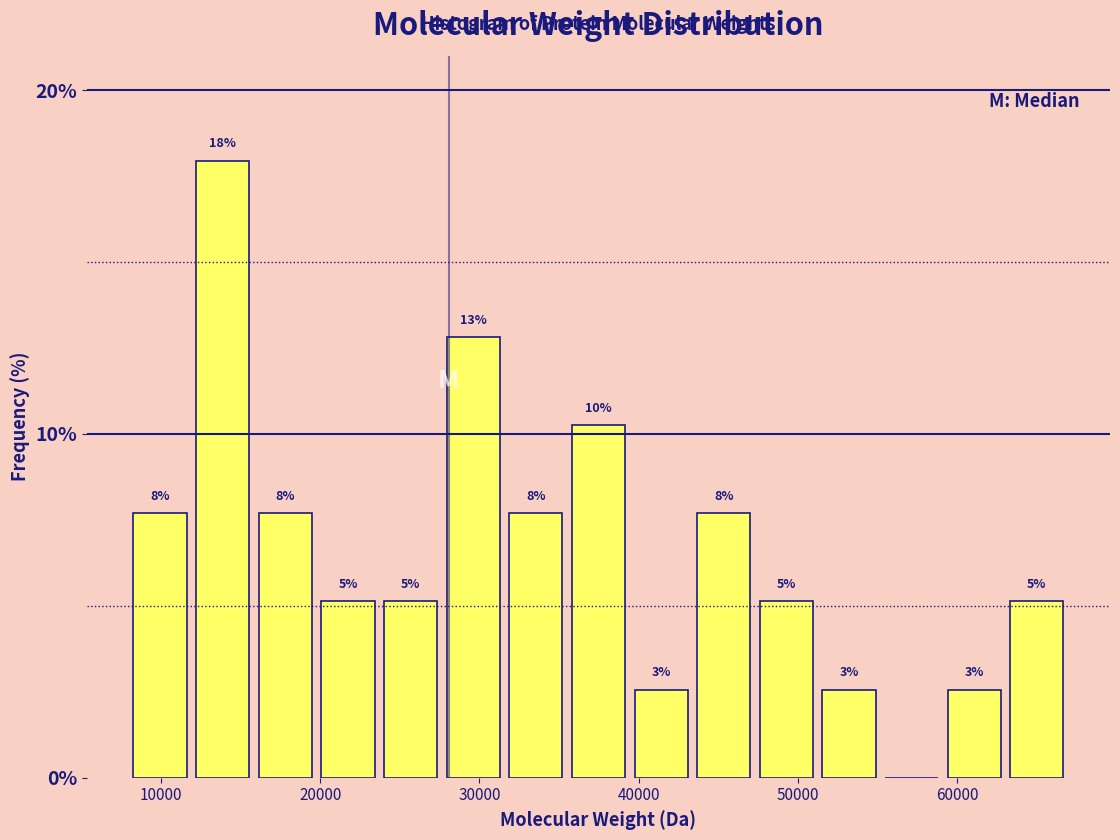

Around what value on the x-axis is the tallest bar? Give the approximate position of its centre, as read against the axis.

14000